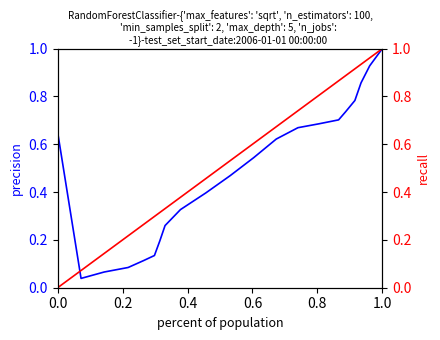

True or false: National has a value of 0.1 at 1.0.

False